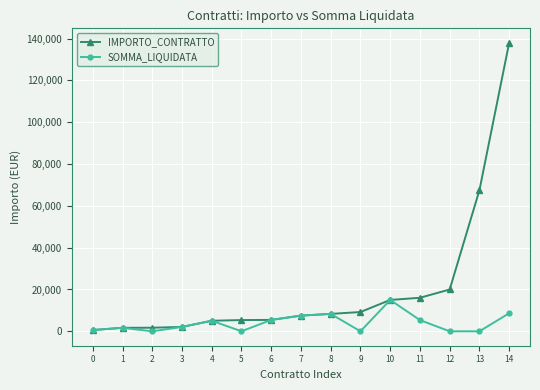

True or false: IMPORTO_CONTRATTO has a value of 90493.6 at 14.

False